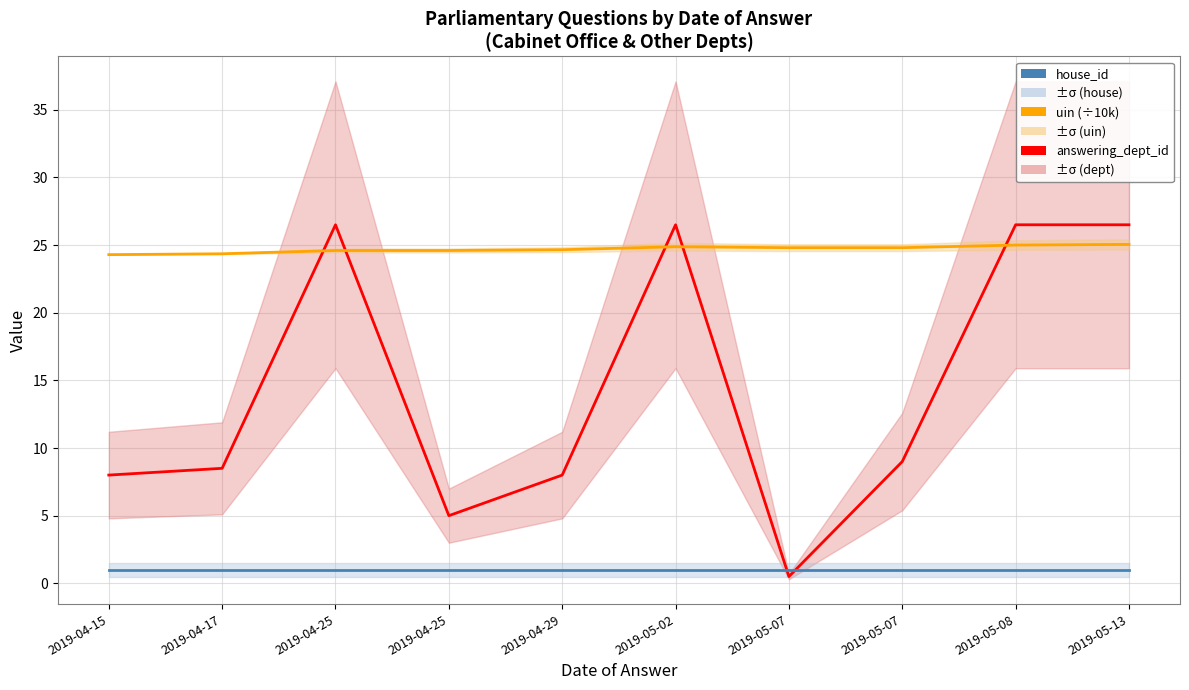

Rank the series by their maximum value, from lowest to highest.

house_id, uin (÷10k), answering_dept_id